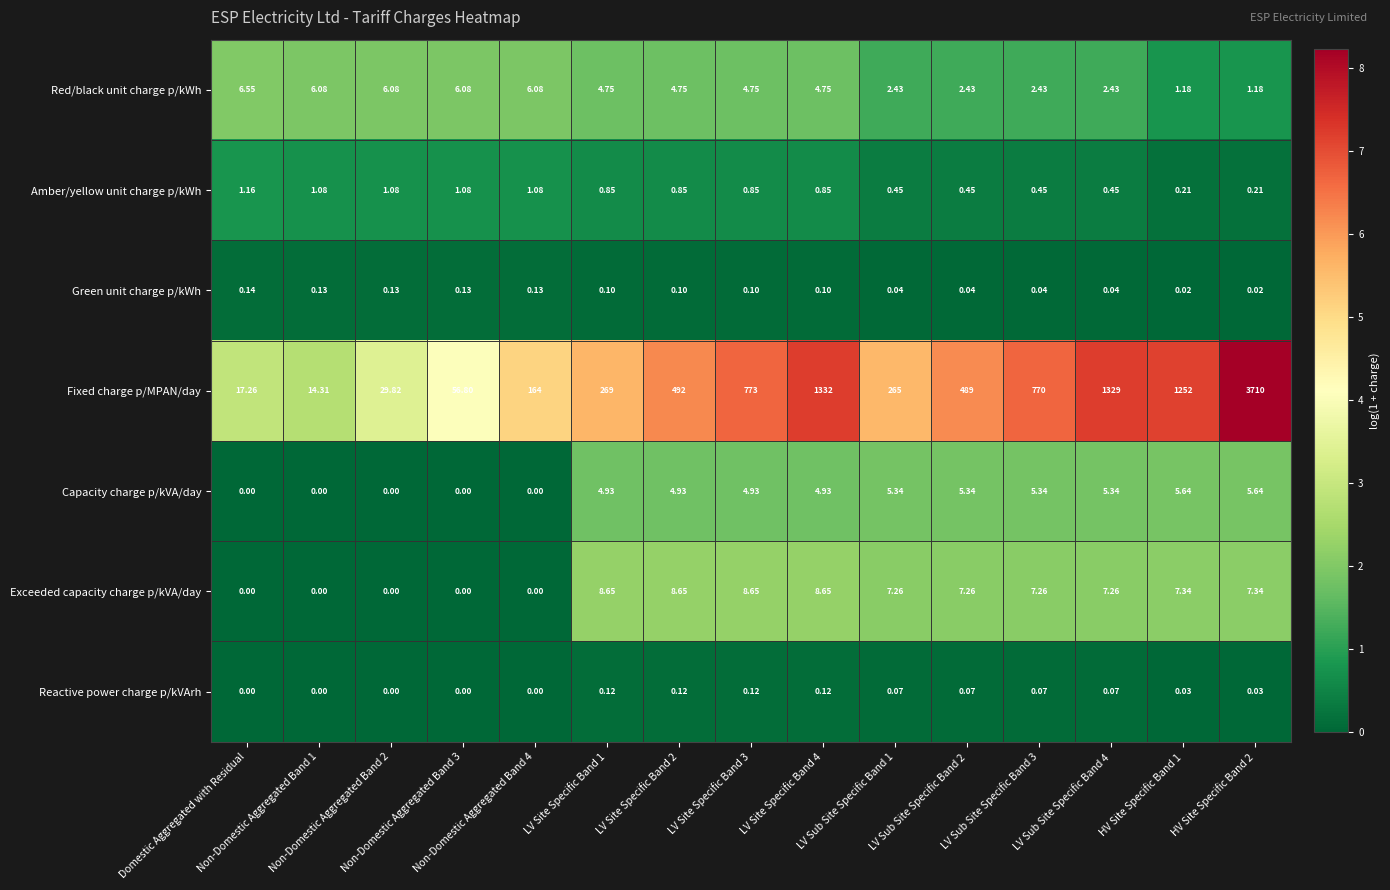

Between LV Site Specific Band 1 and HV Site Specific Band 2, which series saw the biggest shift?

Fixed charge p/MPAN/day